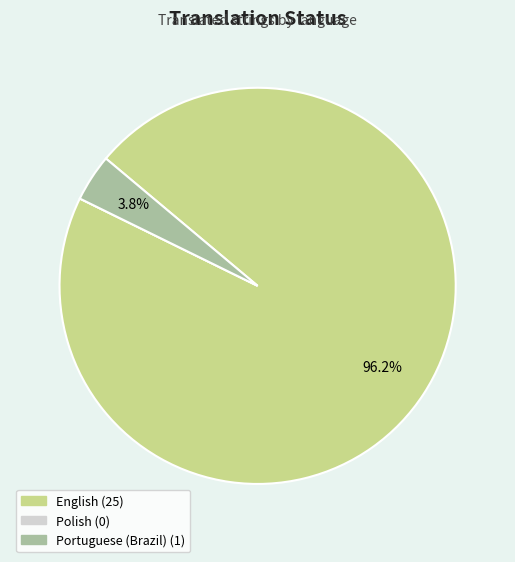

Which slice is the largest?

English